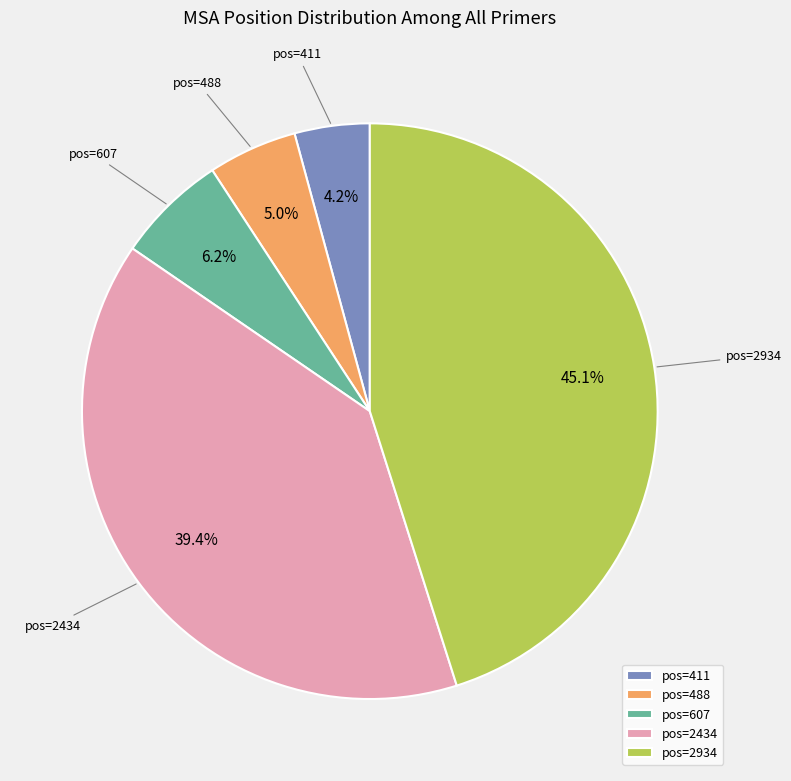

Combined, what portion of the pie is pos=607 and pos=411?

10.4%